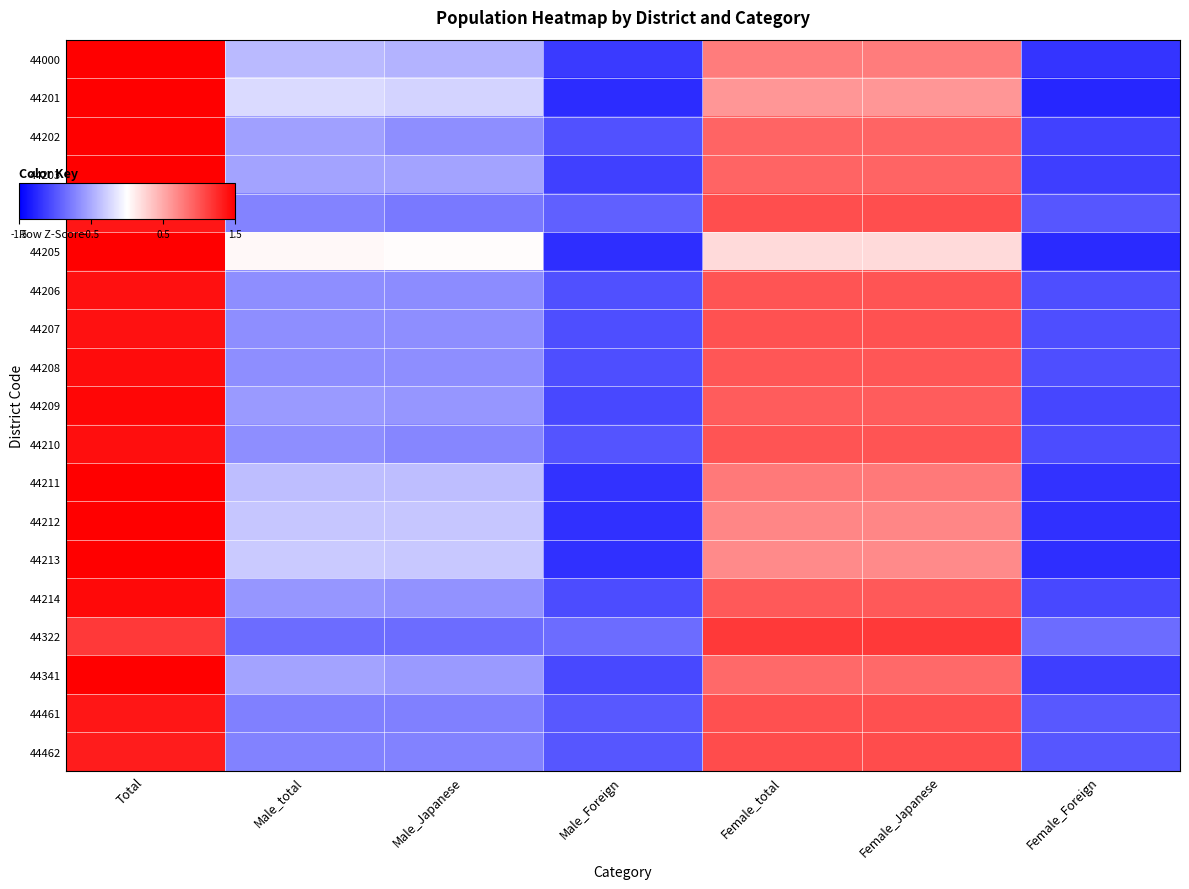

What is the greatest value displayed?

2.0